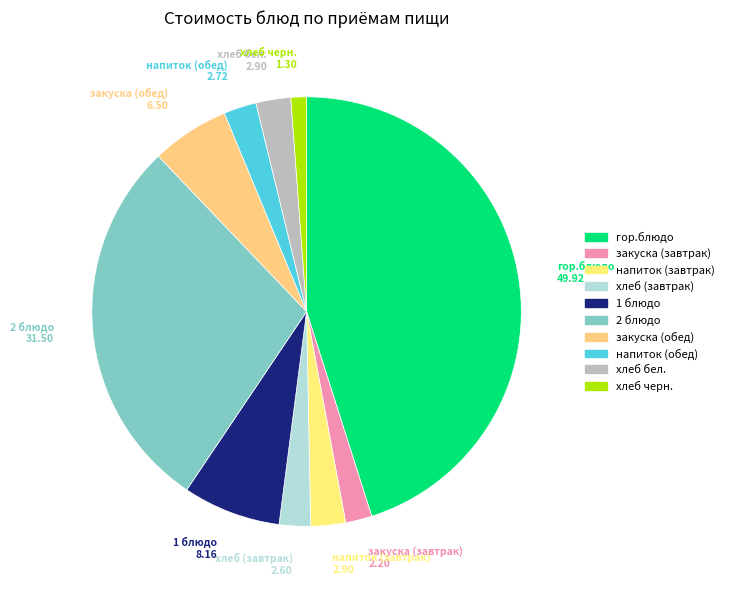

Which category has the smallest portion of the pie?

хлеб черн.